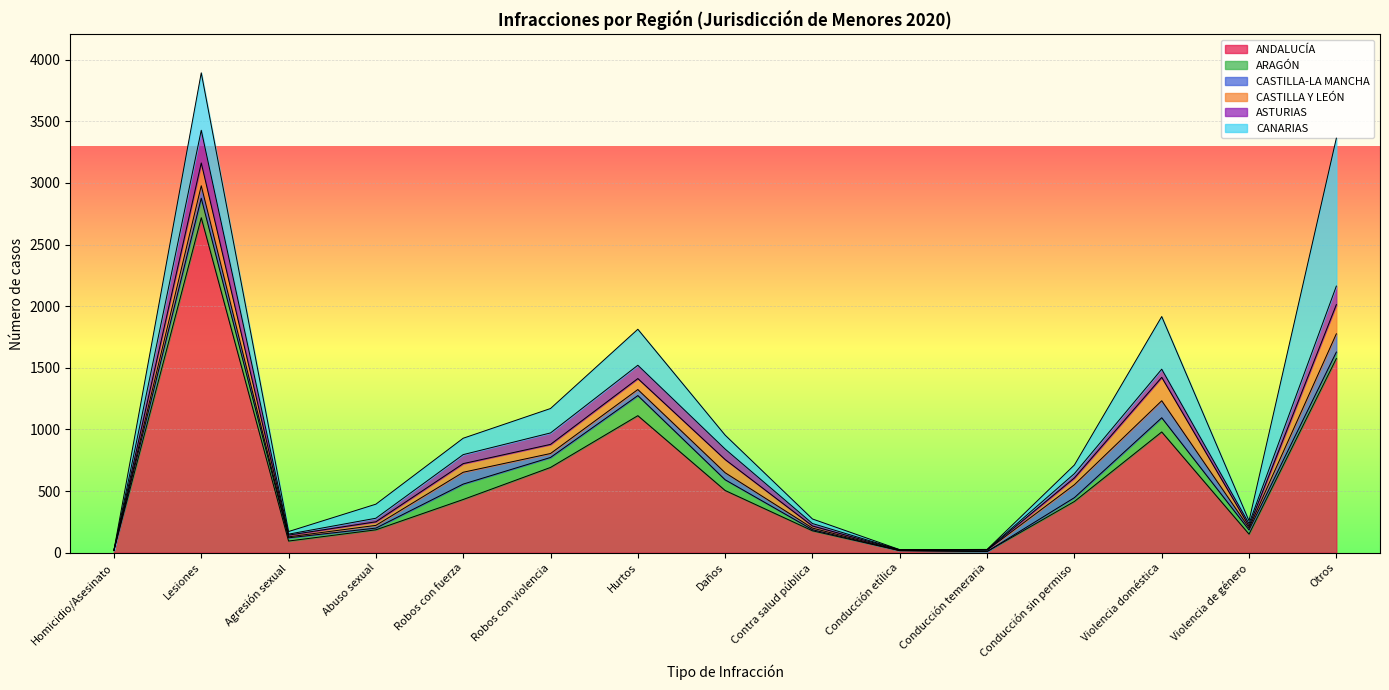

Which series has the widest spread of values?

ANDALUCÍA